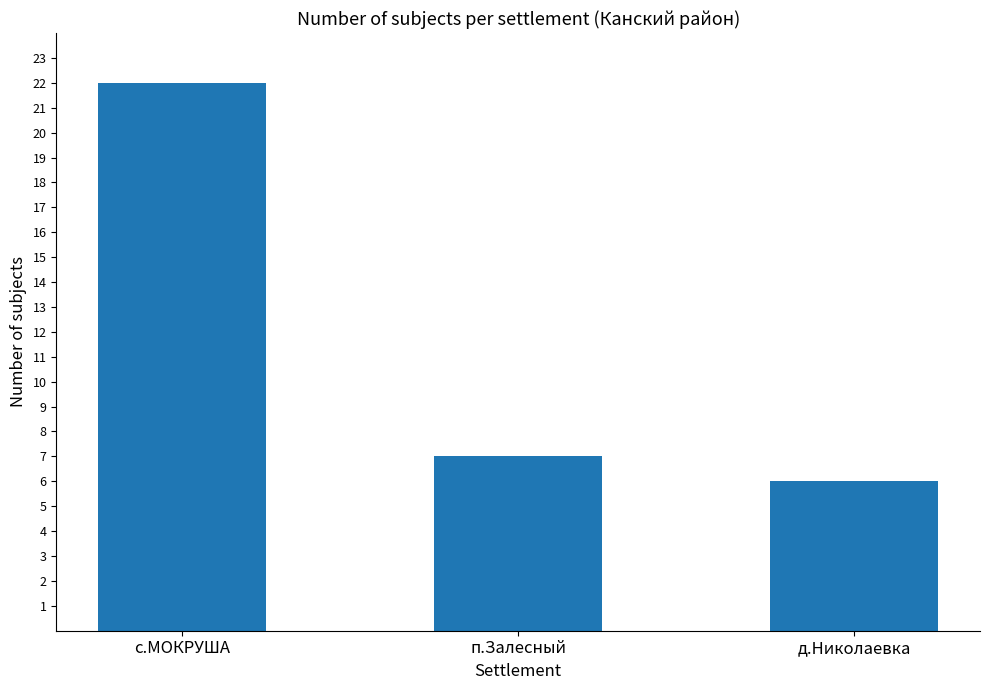

How many data points are less than 7?

1